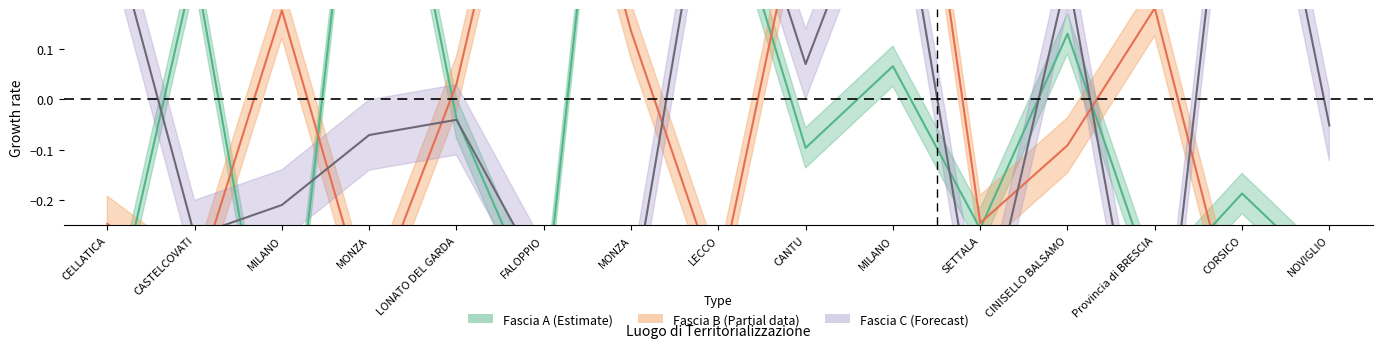

Reading left to right, transcribe all the data shown in this chart.

Fascia A_total: -0.5	0.3	-0.7	0.8	-0.0	-0.4	1.2	0.5	-0.1	0.1	-0.3	0.1	-0.4	-0.2	-0.4
Fascia B_total: -0.2	-0.4	0.2	-0.4	0.0	0.8	0.1	-0.4	0.5	1.0	-0.2	-0.1	0.2	-0.5	-0.5
Fascia C_total: 0.4	-0.3	-0.2	-0.1	-0.0	-0.4	-0.4	0.6	0.1	0.5	-0.5	0.3	-0.7	0.8	-0.1